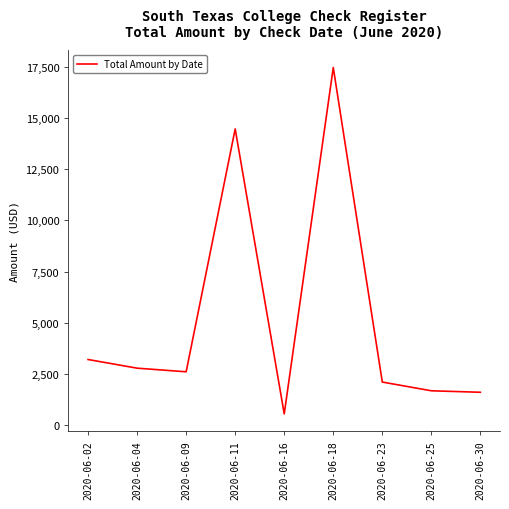

The value at 2020-06-30 is 2581.6. True or false?

False